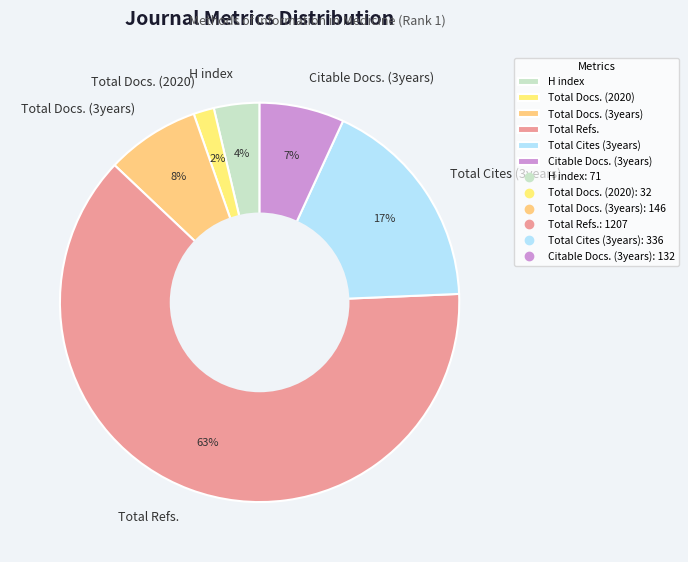

Which category has the smallest portion of the pie?

Total Docs. (2020)